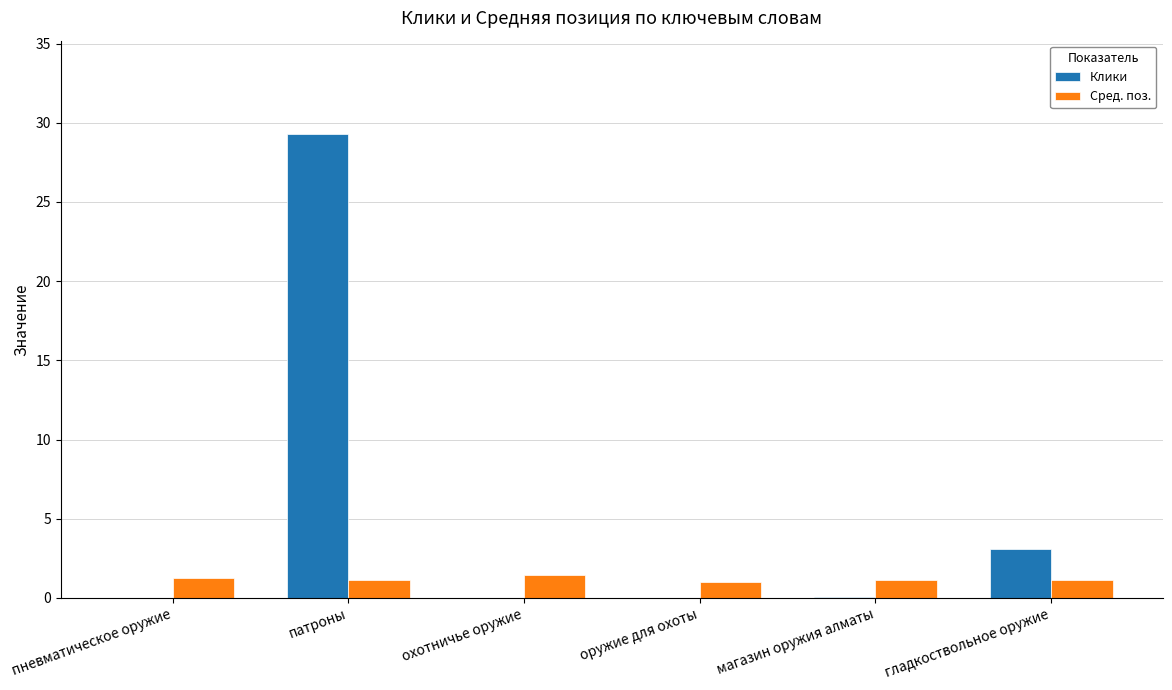

What are all the series names shown in the legend?

Клики, Сред. поз.